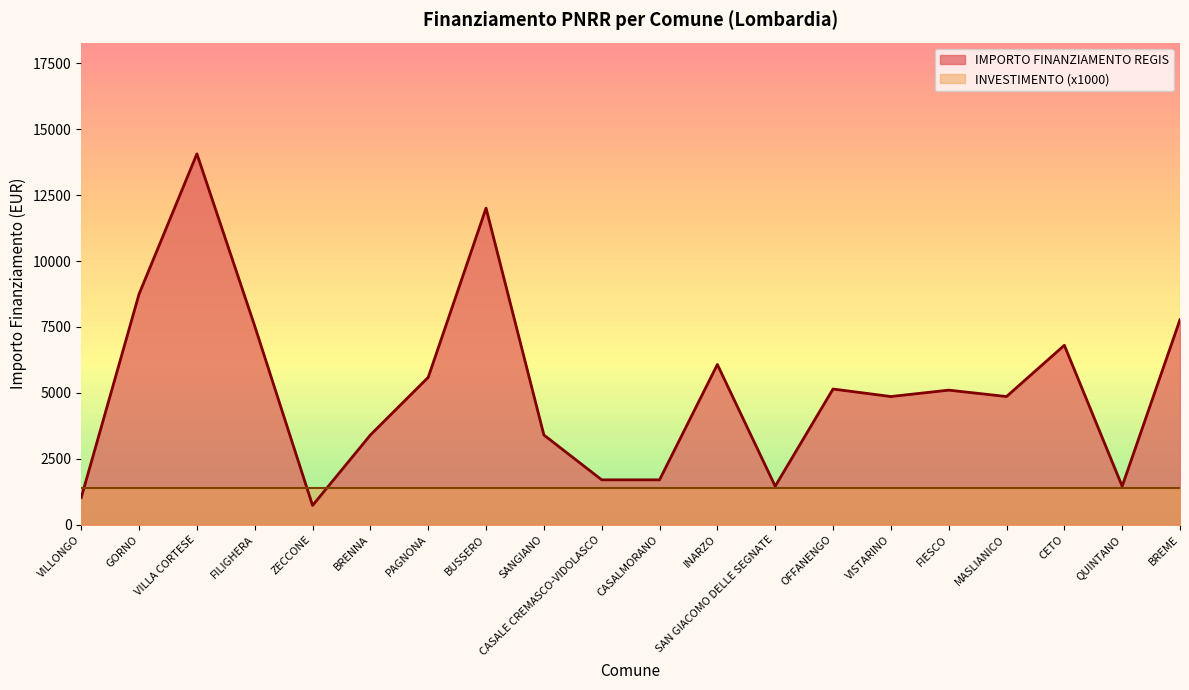

Reading left to right, extract all data points from this chart.

1029	8748	14063	7533	729	3402	5589	12005	3402	1701	1701	6075	1458	5145	4860	5103	4860	6804	1458	7776